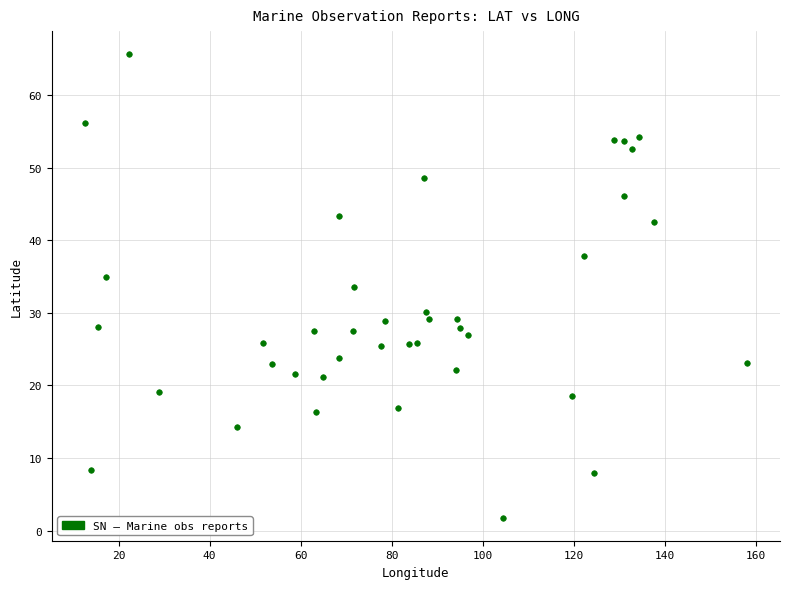

What is the range of X values (max minus min)?

145.4